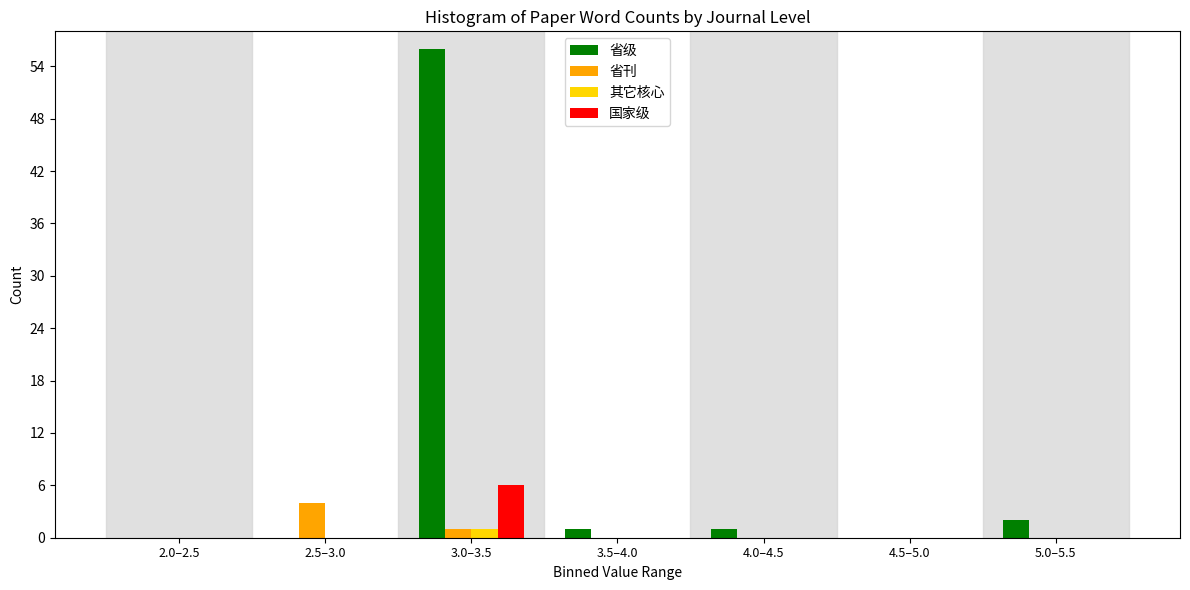

Reading left to right, extract all data points from this chart.

省级: 2.0–2.5=0	2.5–3.0=0	3.0–3.5=56	3.5–4.0=1	4.0–4.5=1	4.5–5.0=0	5.0–5.5=2
省刊: 2.0–2.5=0	2.5–3.0=4	3.0–3.5=1	3.5–4.0=0	4.0–4.5=0	4.5–5.0=0	5.0–5.5=0
其它核心: 2.0–2.5=0	2.5–3.0=0	3.0–3.5=1	3.5–4.0=0	4.0–4.5=0	4.5–5.0=0	5.0–5.5=0
国家级: 2.0–2.5=0	2.5–3.0=0	3.0–3.5=6	3.5–4.0=0	4.0–4.5=0	4.5–5.0=0	5.0–5.5=0